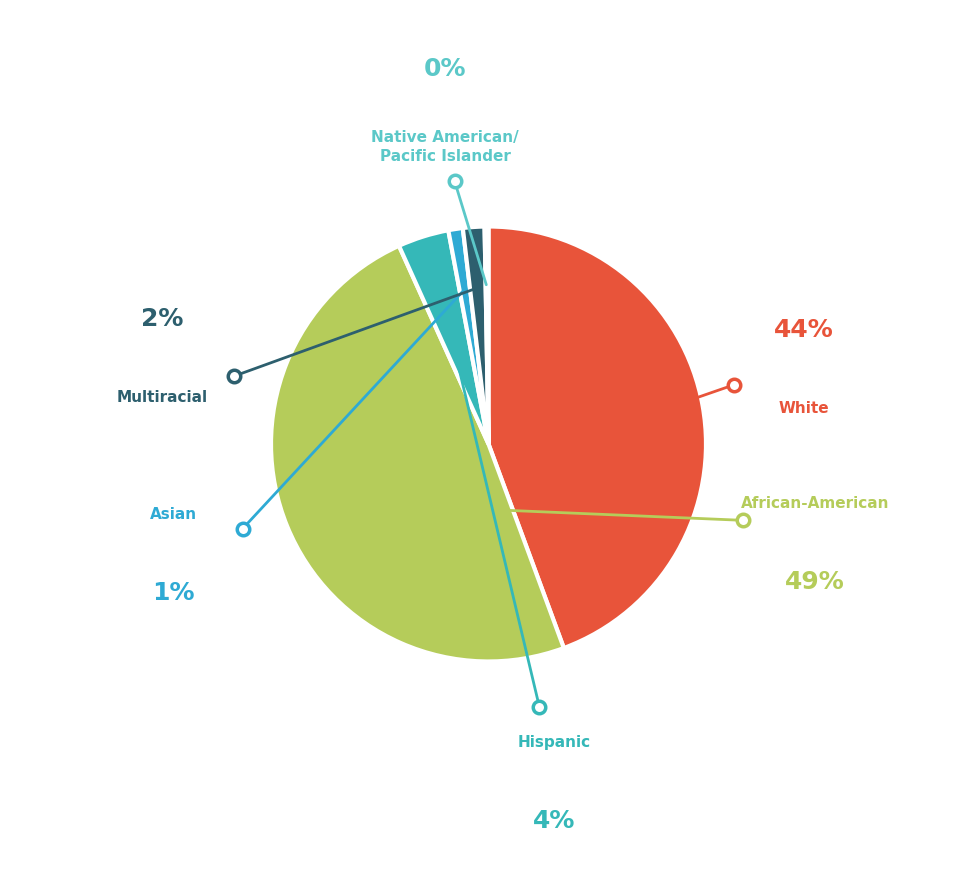

Count the number of slices in the pie.

6